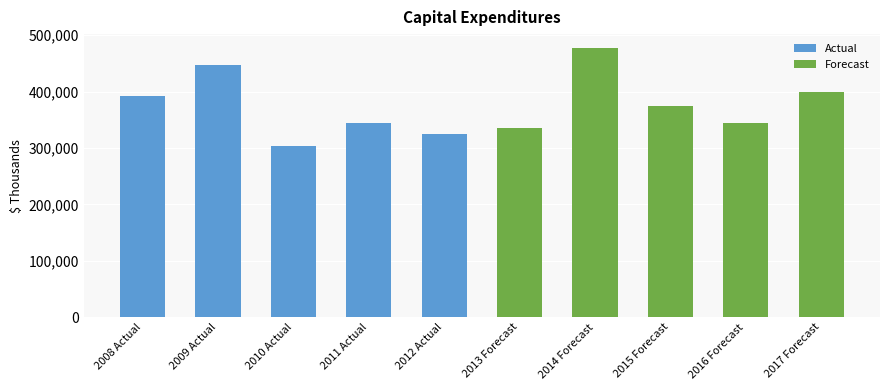

What is the difference between the second highest and minimum values in the Forecast series?

64673